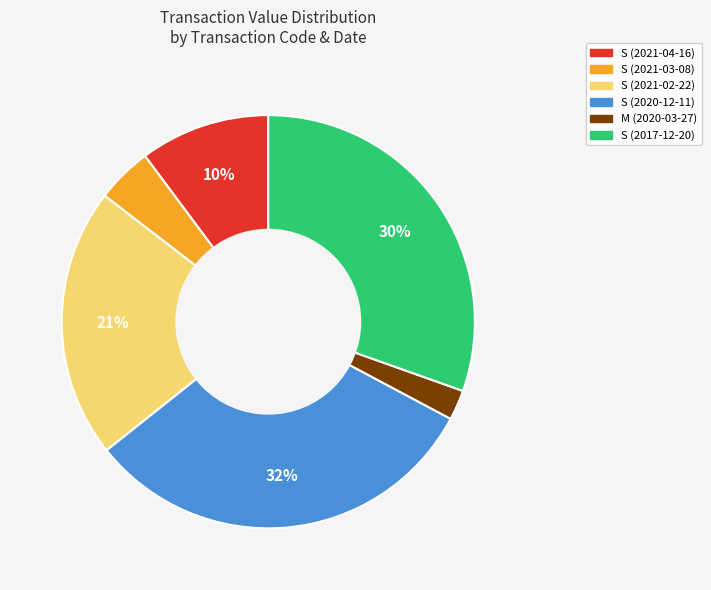

Count the number of slices in the pie.

6